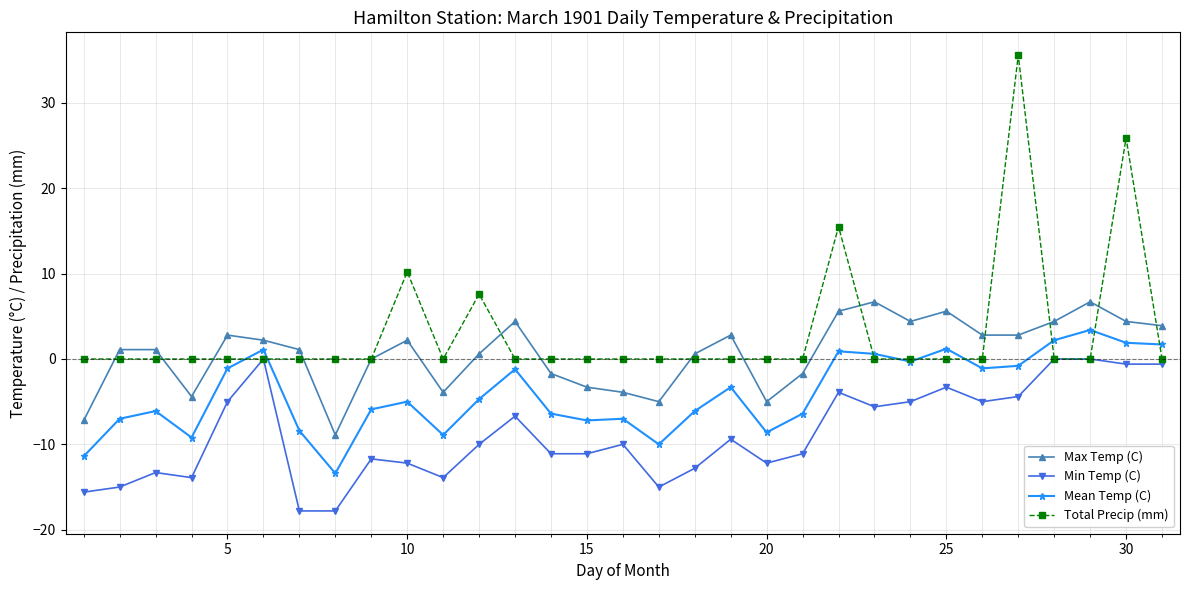

What is the value of the Min Temp (C) point at the 11th from the left?

-13.9